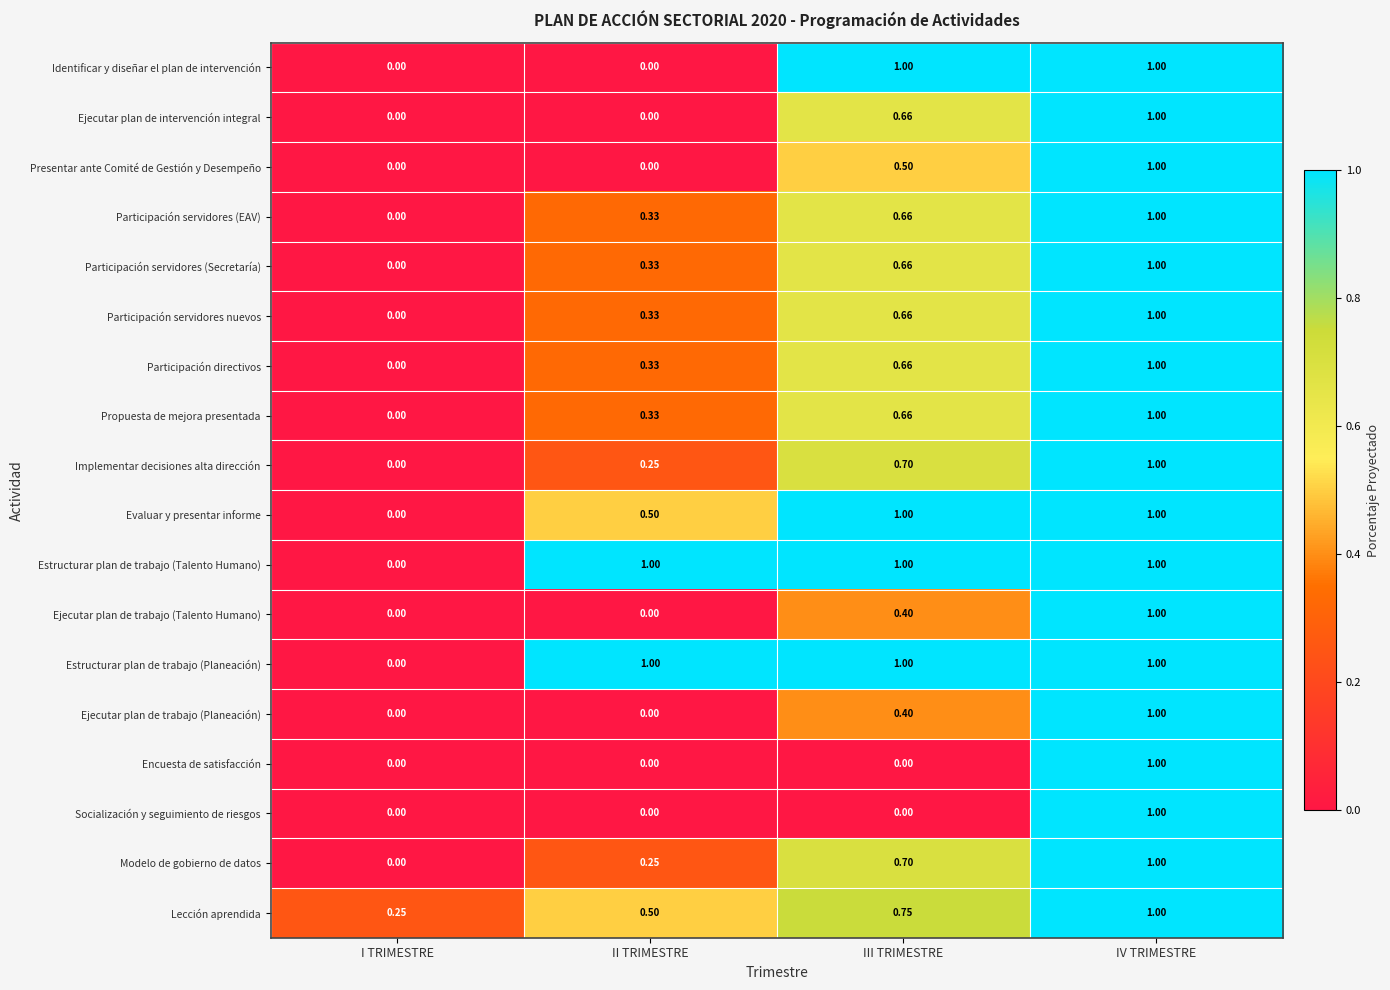

At which category is the sum across all series the highest?

IV TRIMESTRE